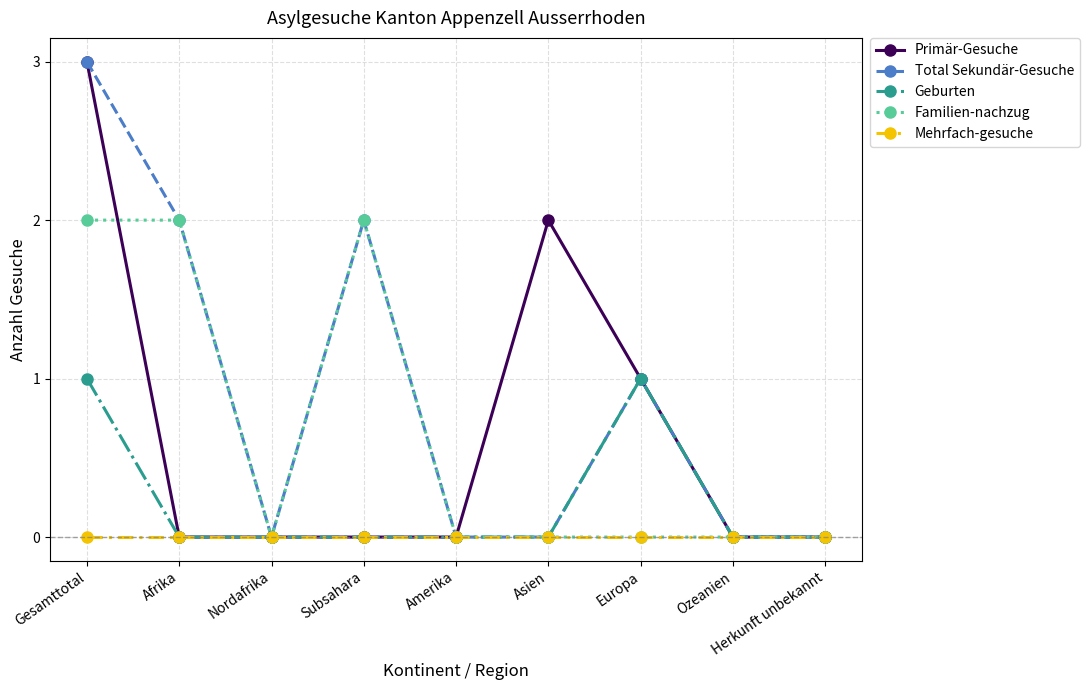

What is the label of the 2nd point from the left?

Afrika